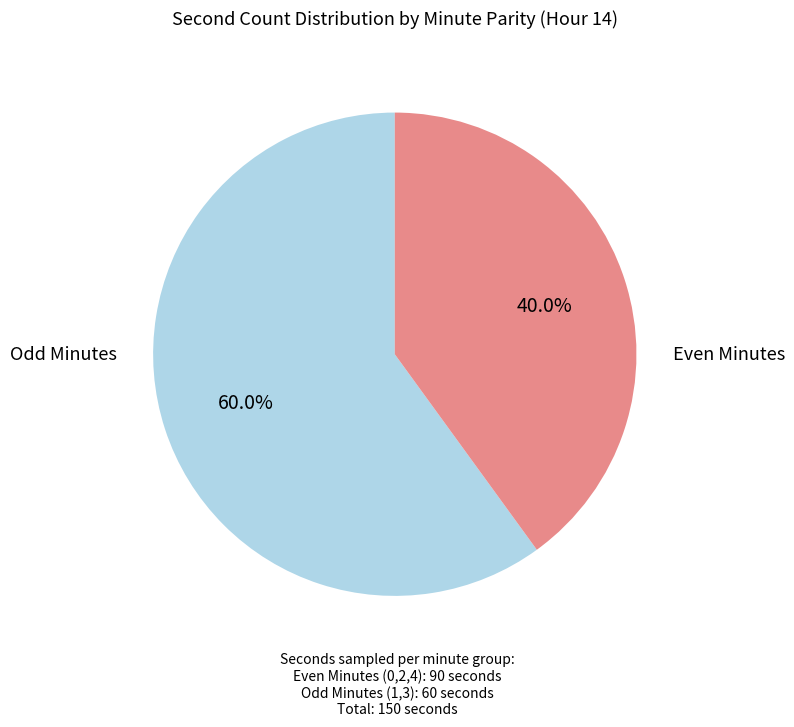

Does any single category account for the majority?

Yes